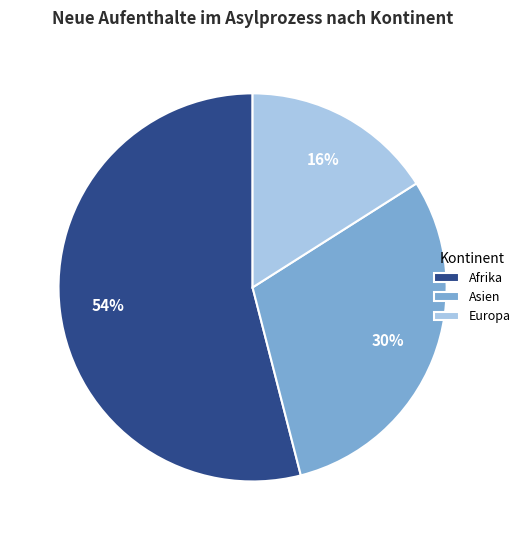

Does any single category account for the majority?

Yes